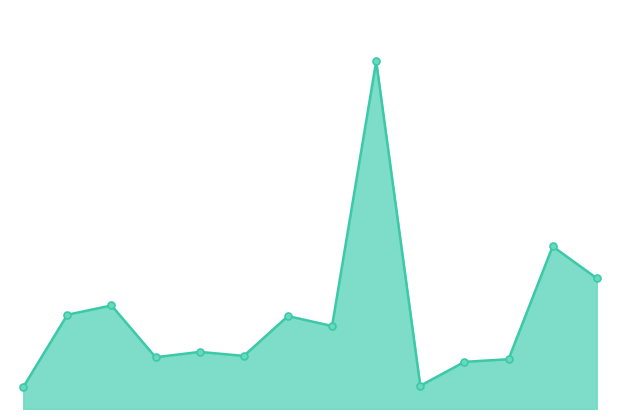

Does the chart have visible grid lines?

No